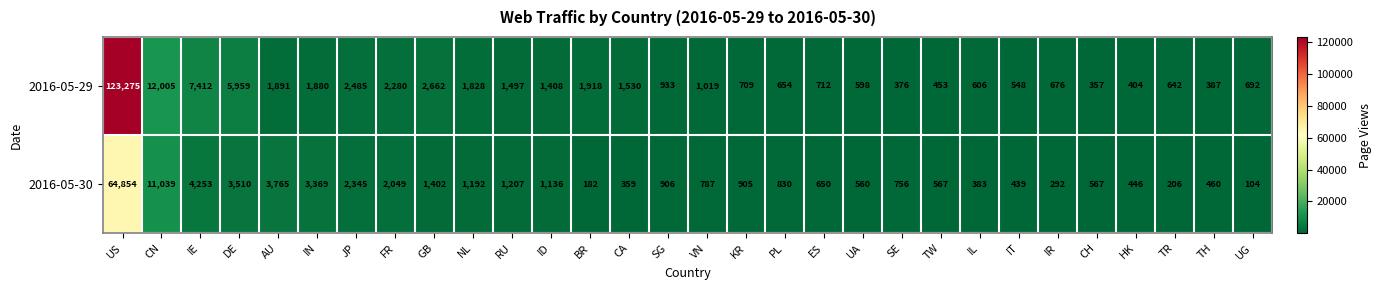

At which category does the chart reach its minimum across all series?

UG